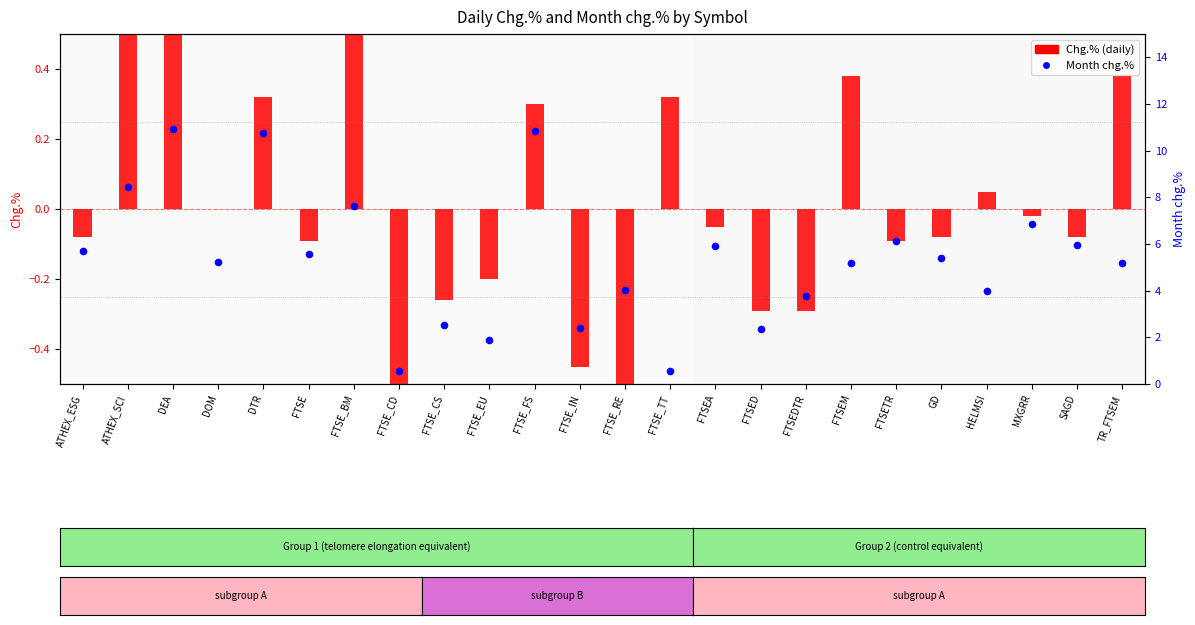

Which series has the largest Y range (max minus min)?

Month chg.%